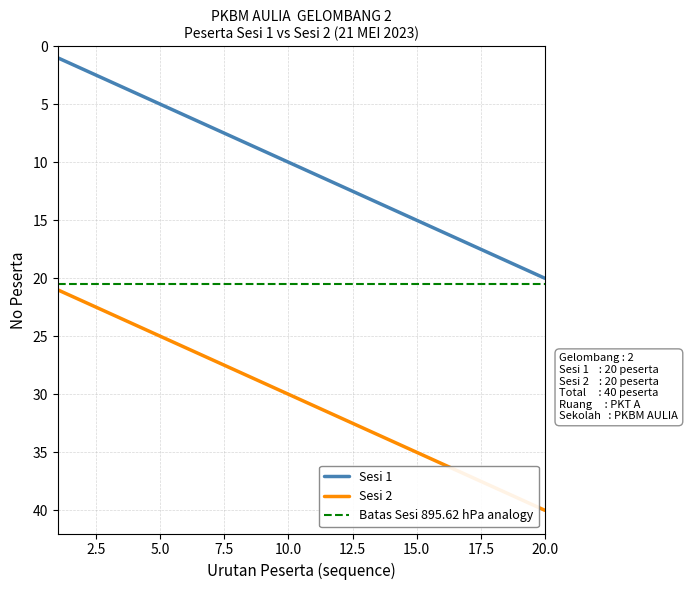

What is the value of the Sesi 1 Cumulative point at the 2nd from the left?

2